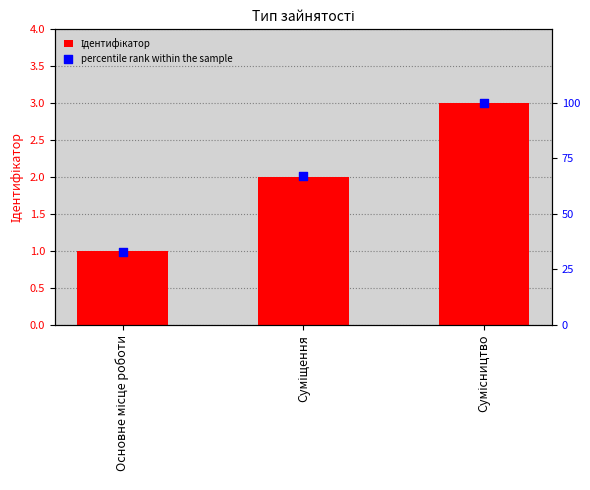

What is the total value across all series at Основне місце роботи?

34